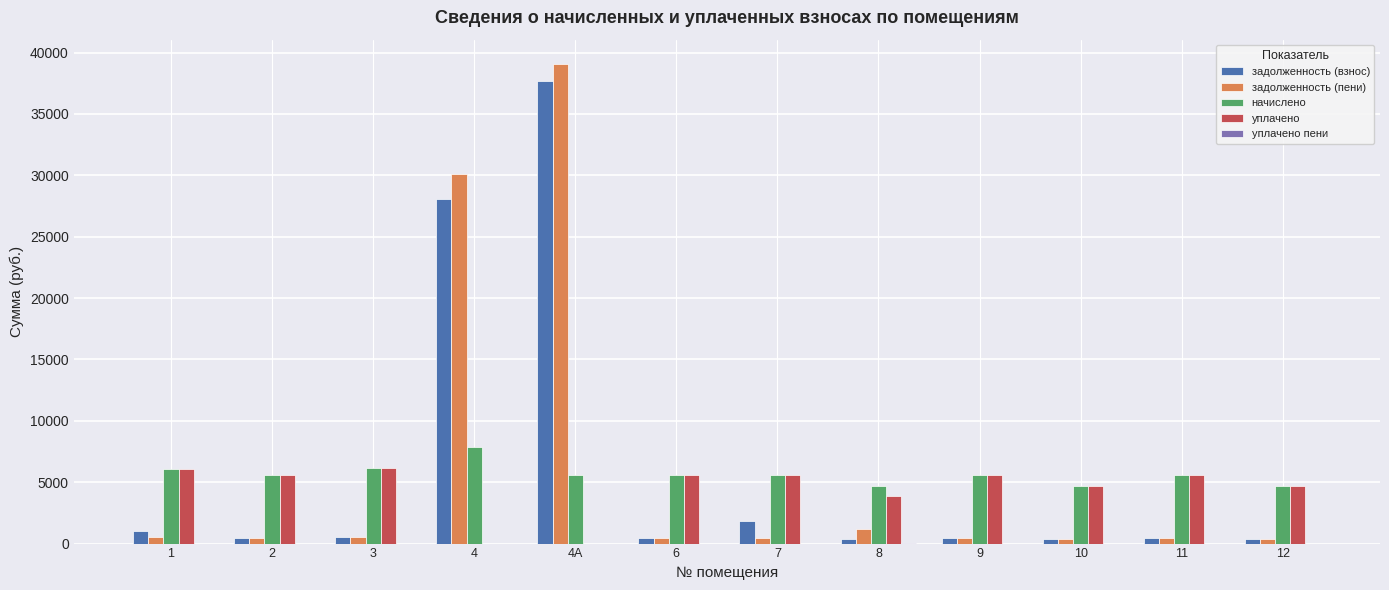

At which category is the sum across all series the highest?

4А